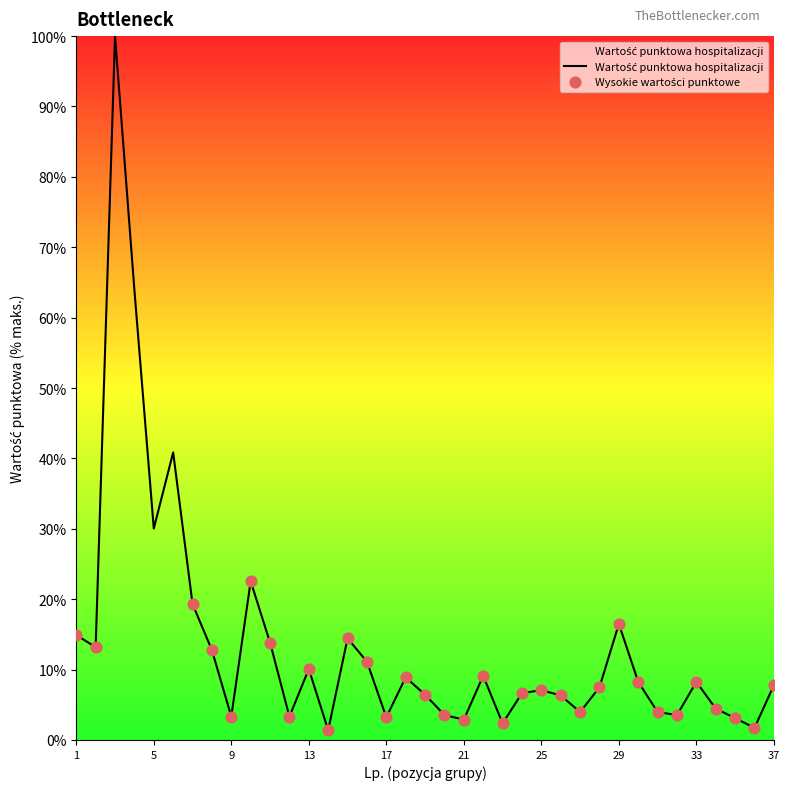

What is the greatest value displayed?

100.0